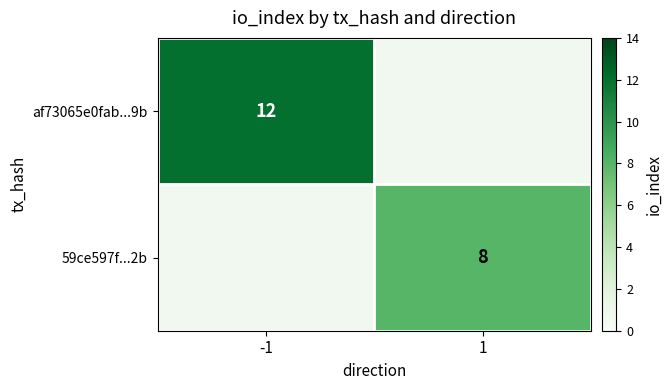

Count the number of categories in the chart.

2